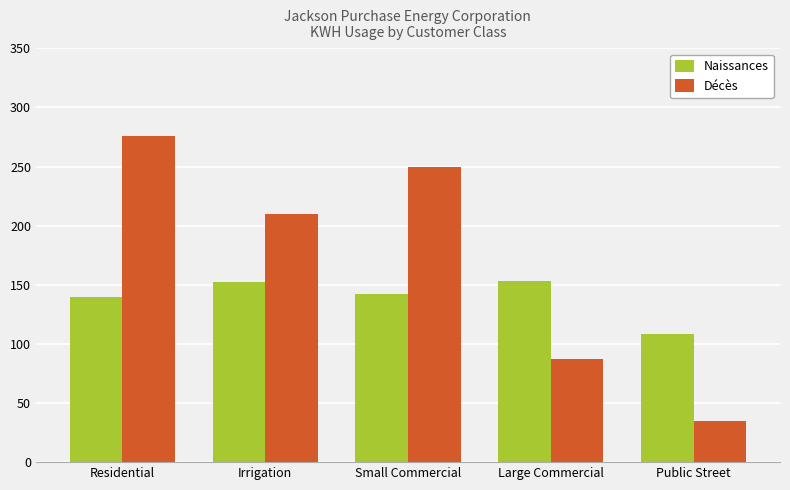

What value does the Décès series have at Small Commercial?

249.4